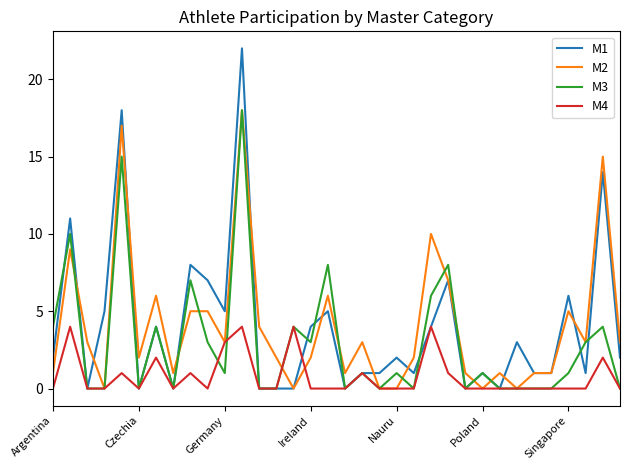

Which series has the widest spread of values?

M1